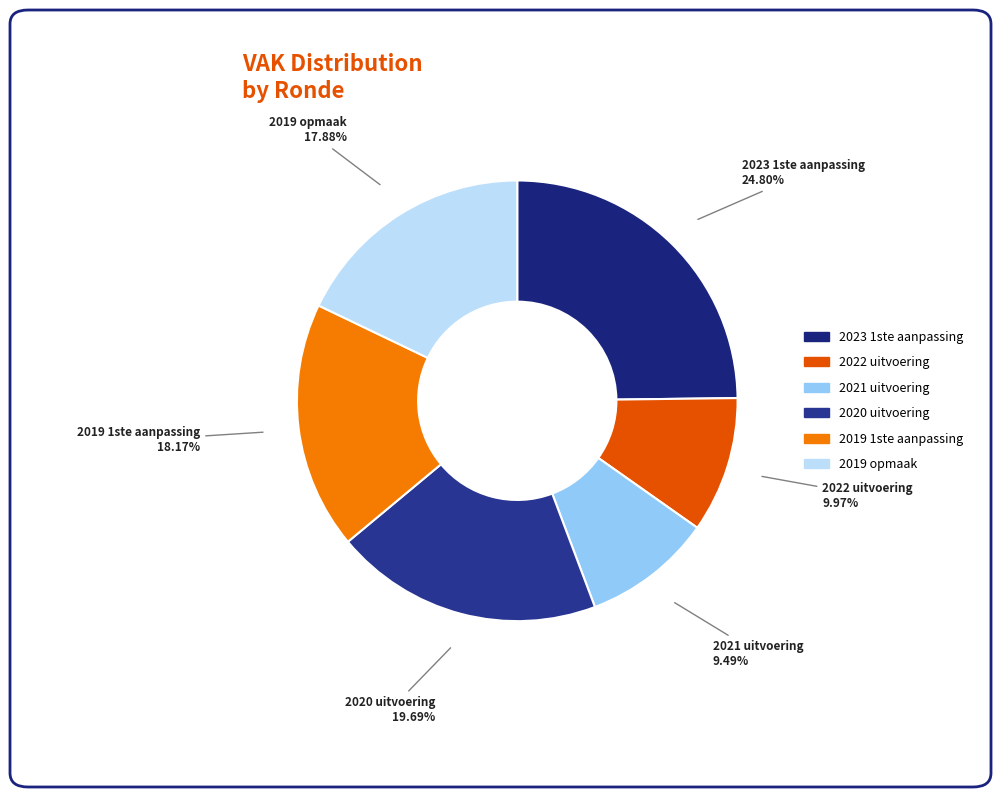

How many segments does this pie chart have?

6